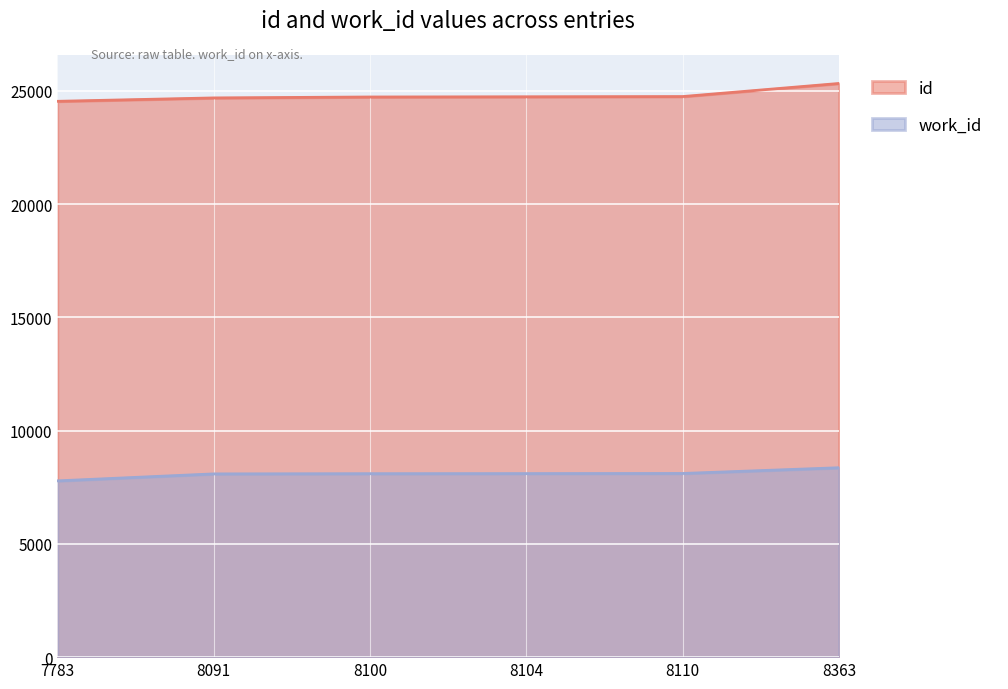

What is the difference between the highest and lowest values at 7783?

16759